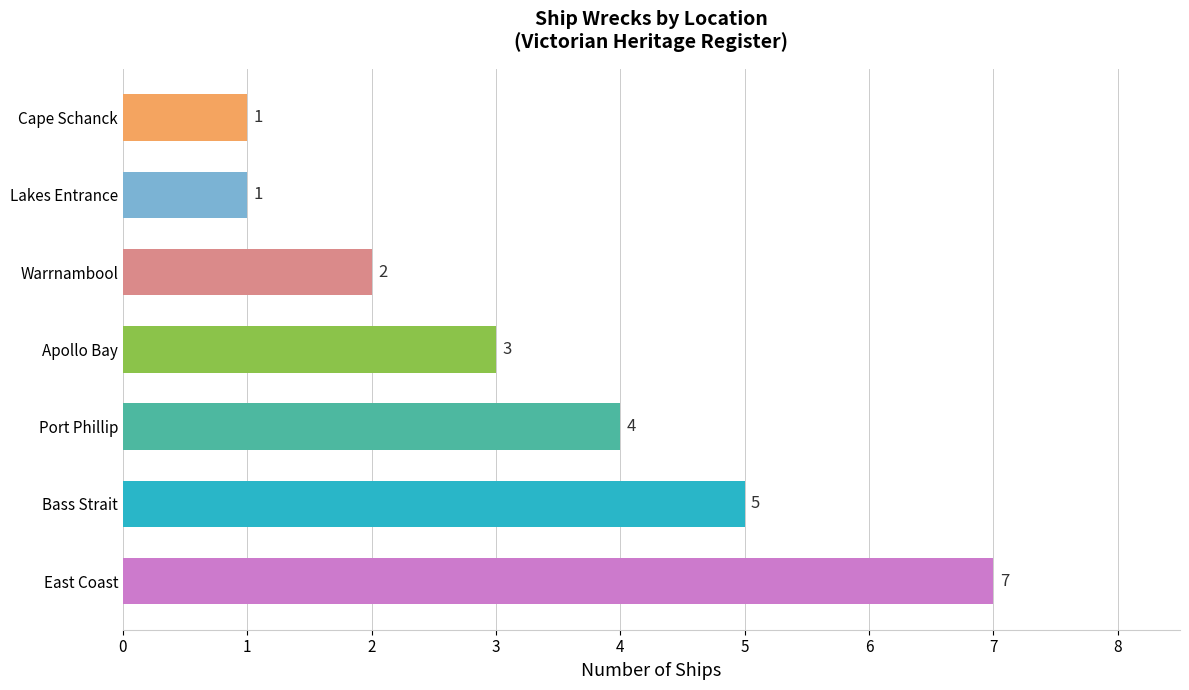

What is the difference between the maximum and minimum values?

6